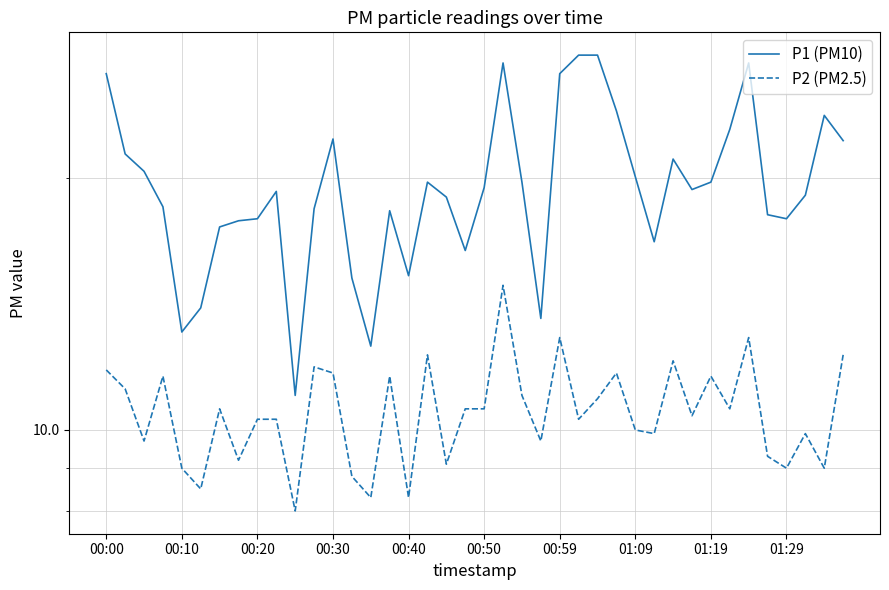

What is the greatest value displayed?

28.1